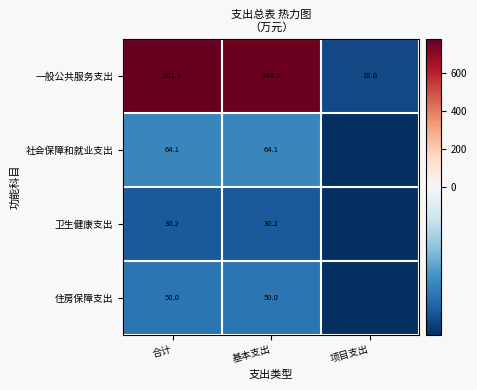

Is the value of 住房保障支出 at 基本支出 greater than the value of 一般公共服务支出 at 合计?

No